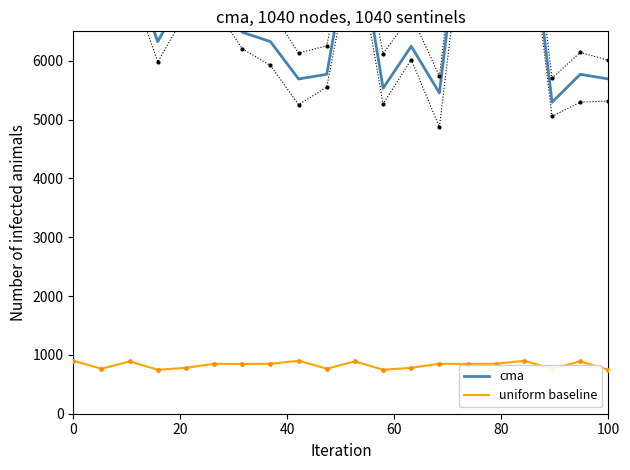

At how many categories does at least one series exceed 1991?

20